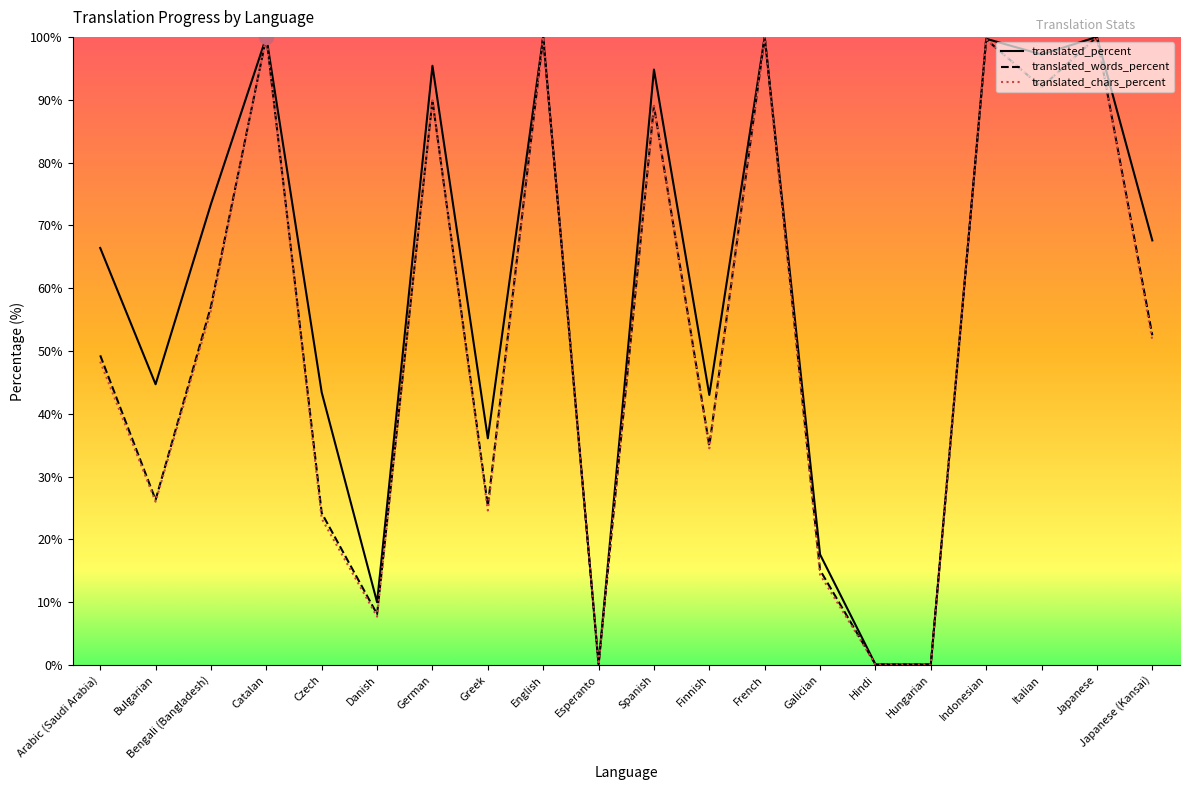

What is the approximate value of translated_chars_percent at Indonesian?

99.6